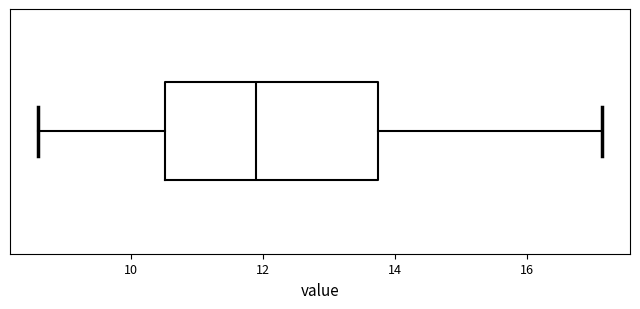

Transcribe this box plot: give where the median line is, the range the box spans, and where the two whiskers end, as read against the x-axis. The values are not printed on the chart, so give them approximately, as read against the axis.

median 12.0, box 10.6 to 13.8, whiskers 8.6 to 17.2